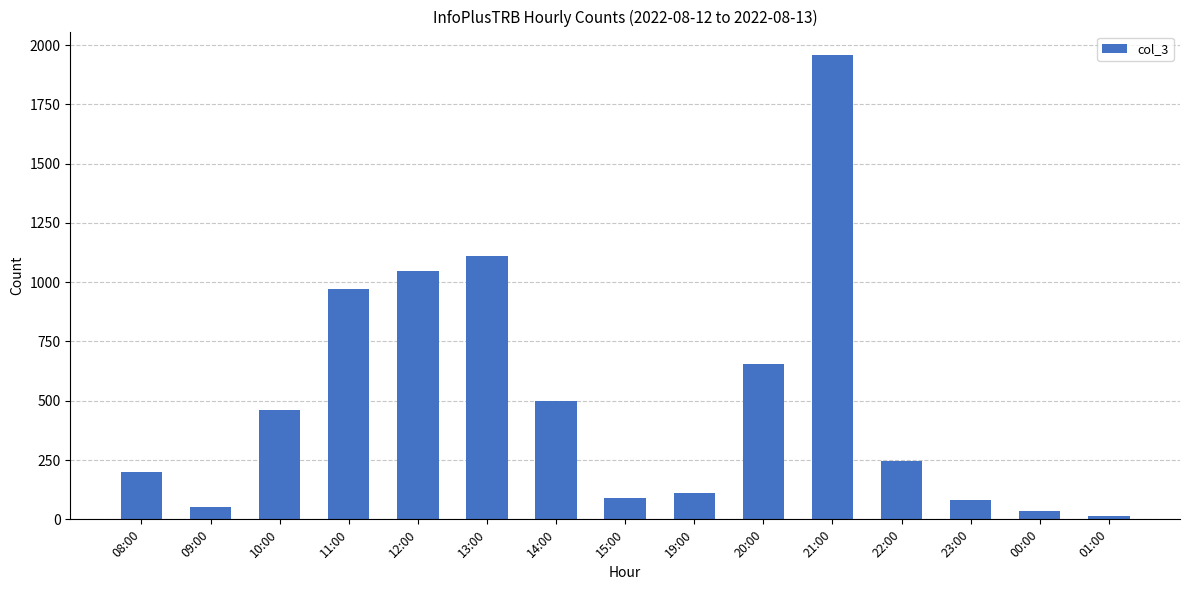

Reading left to right, transcribe all the data shown in this chart.

200	53	461	973	1046	1111	498	92	113	656	1959	246	82	34	14